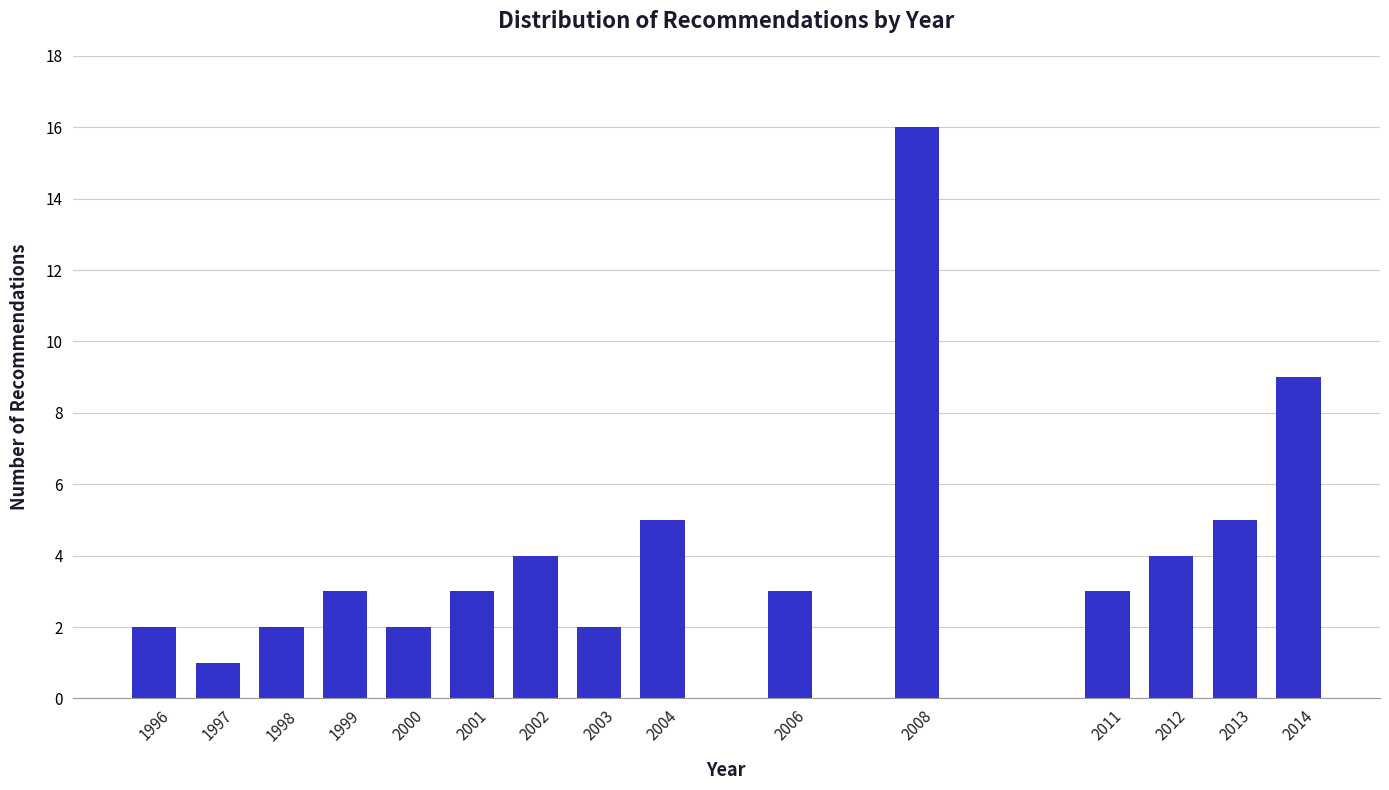

Reading left to right, list all the values displayed in this chart.

1996=2	1997=1	1998=2	1999=3	2000=2	2001=3	2002=4	2003=2	2004=5	2006=3	2008=16	2011=3	2012=4	2013=5	2014=9